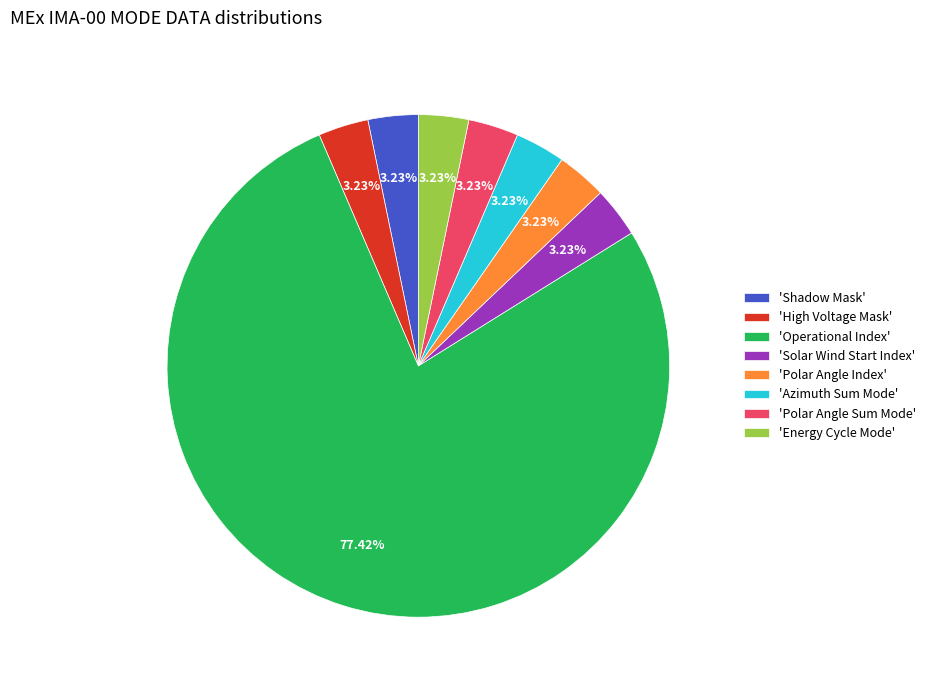

Which slice is the largest?

'Operational Index'